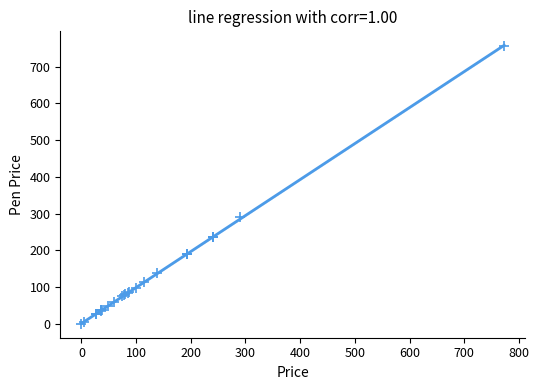

What Y value in the scatter plot is closest to 378?

290.8